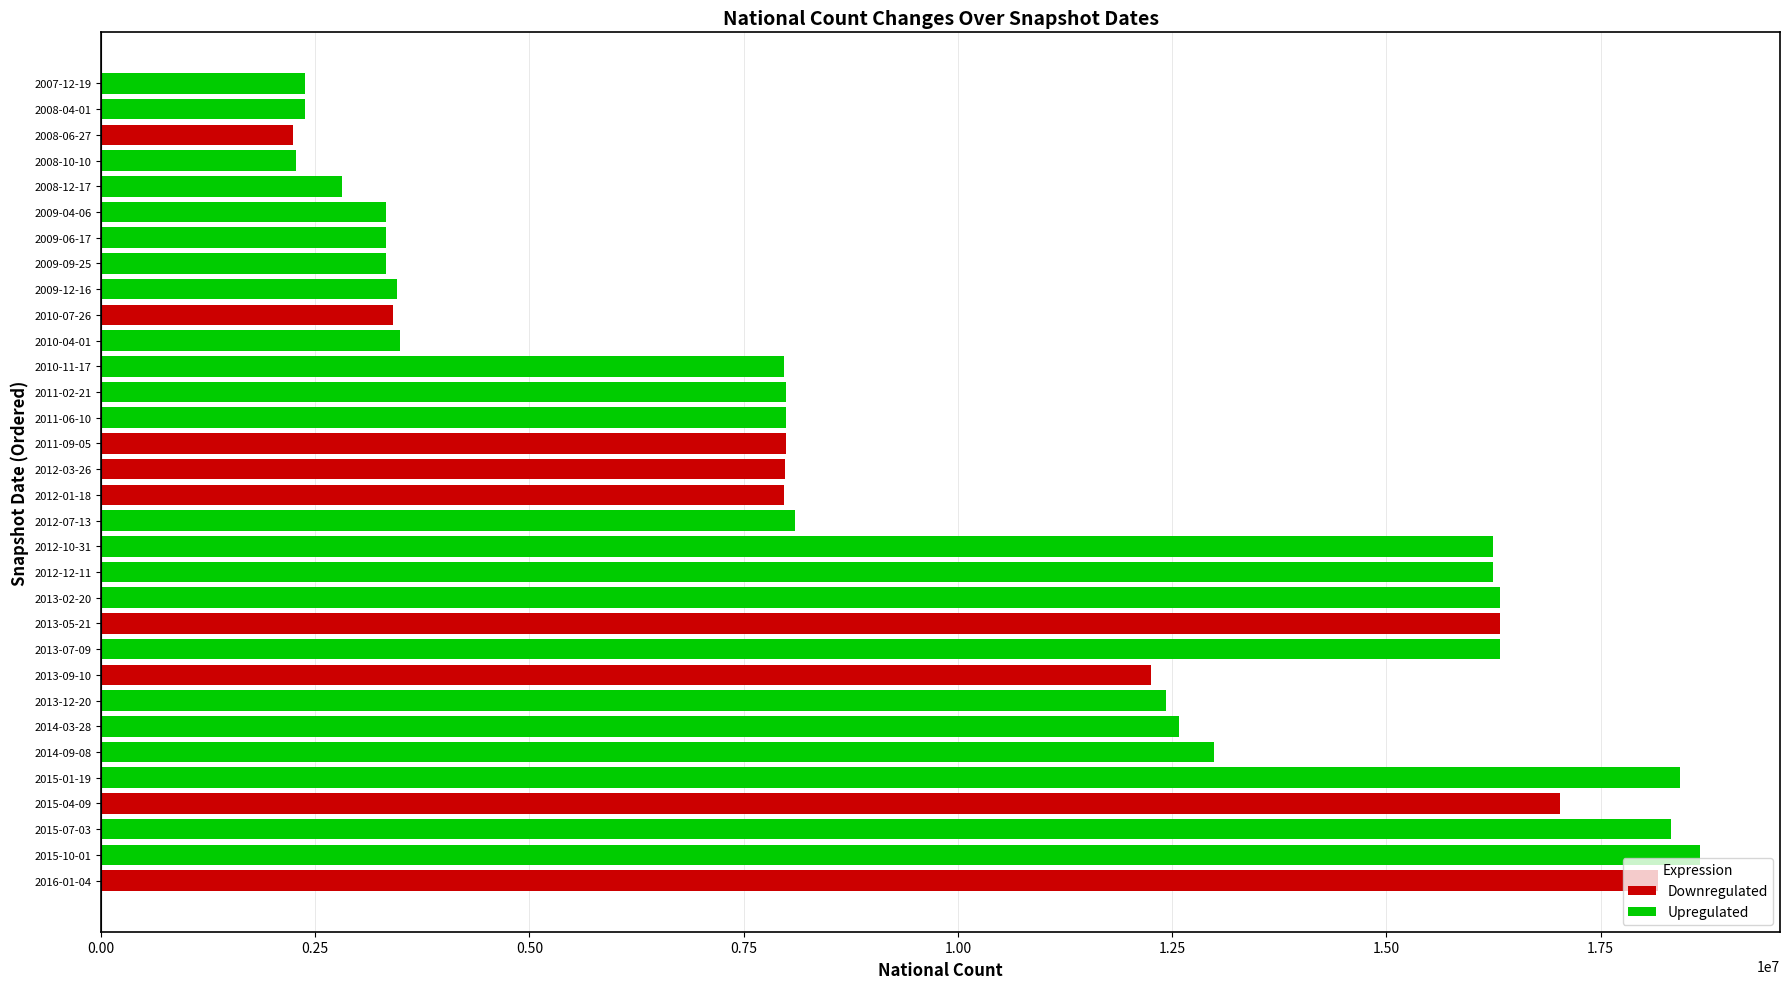

Is it true that the value at 2009-04-06 is 2141679?

False